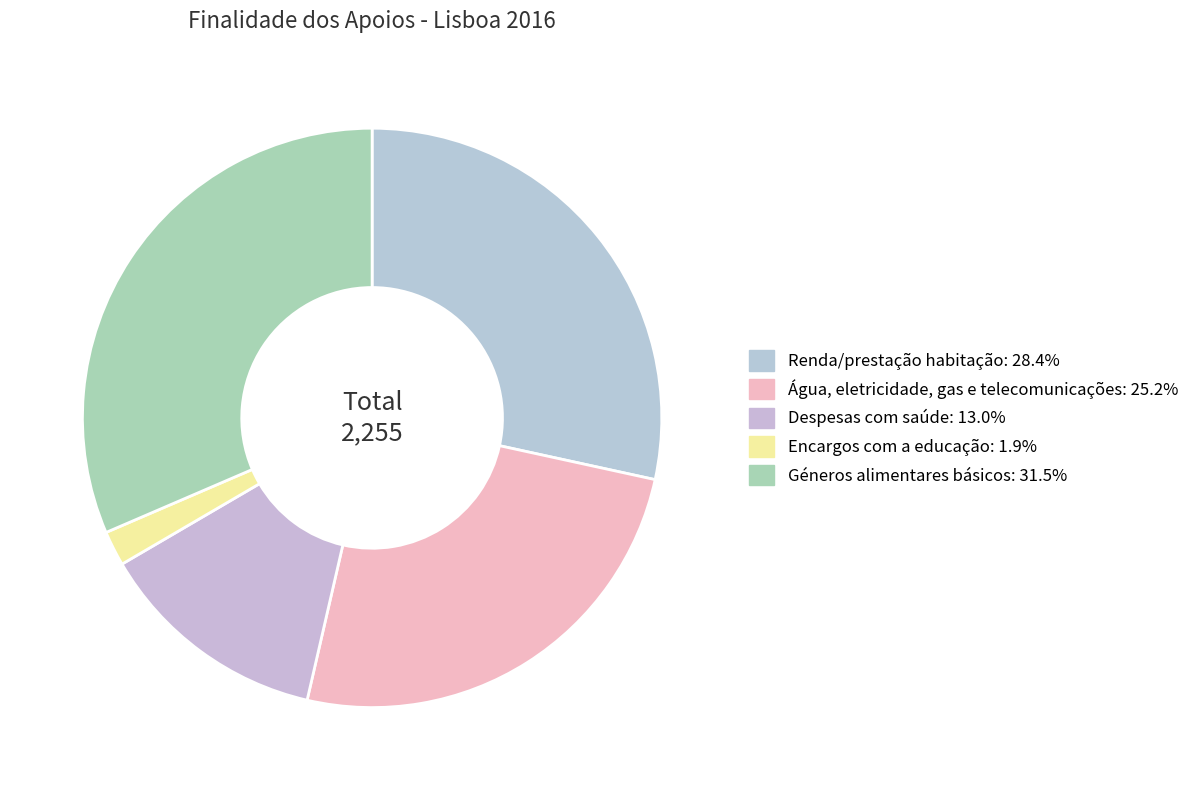

How many slices are in this pie chart?

5